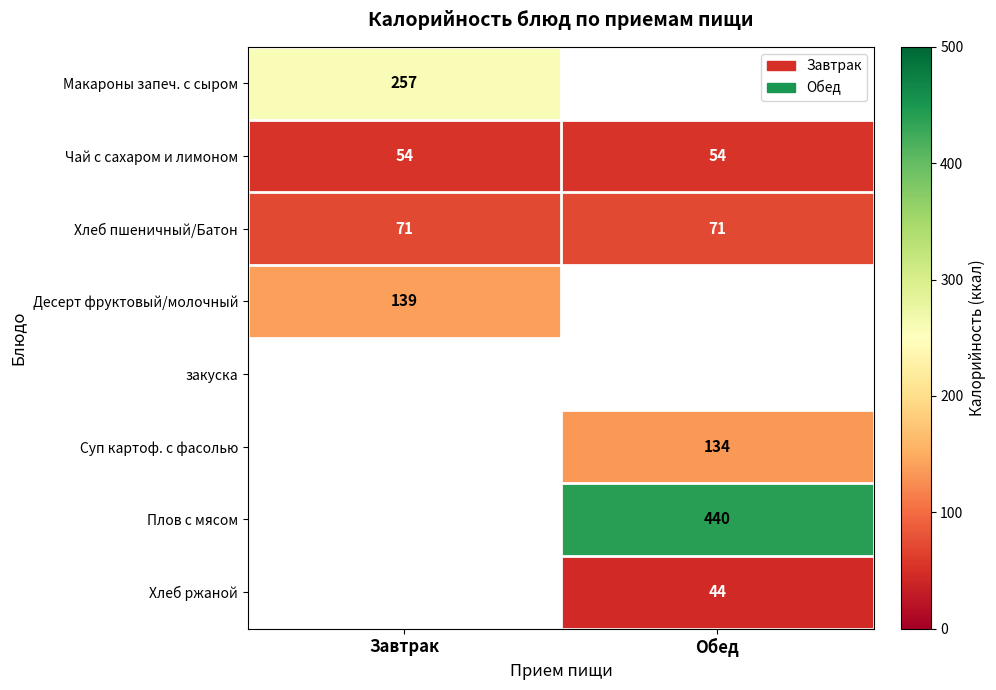

What value does the Чай с сахаром и лимоном series have at Завтрак?

54